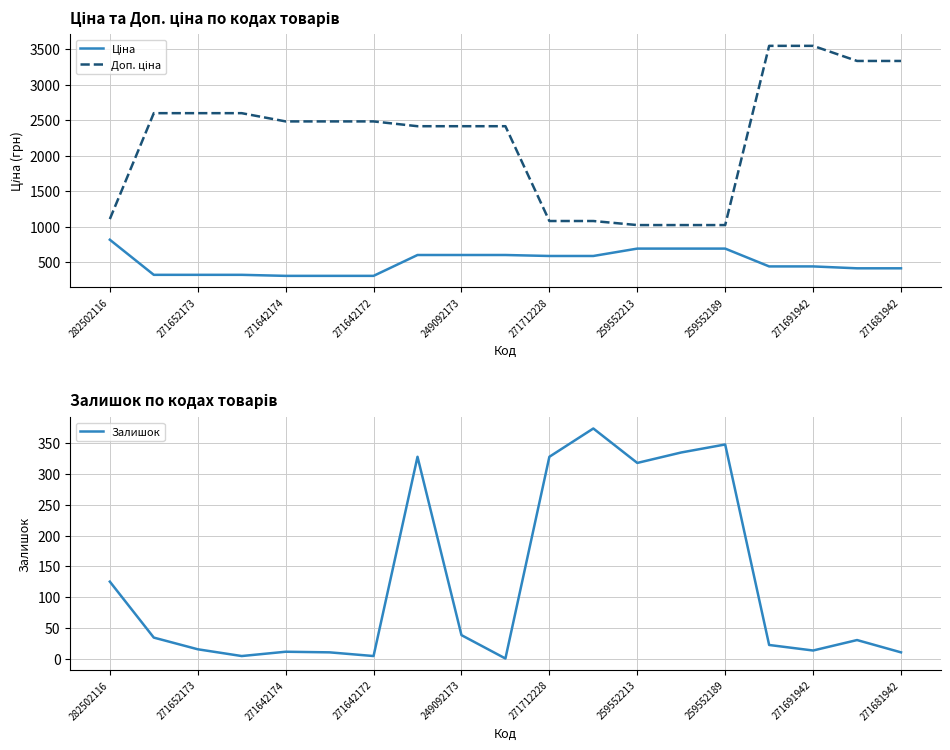

Where is Залишок nearest to the value 187?

282502116